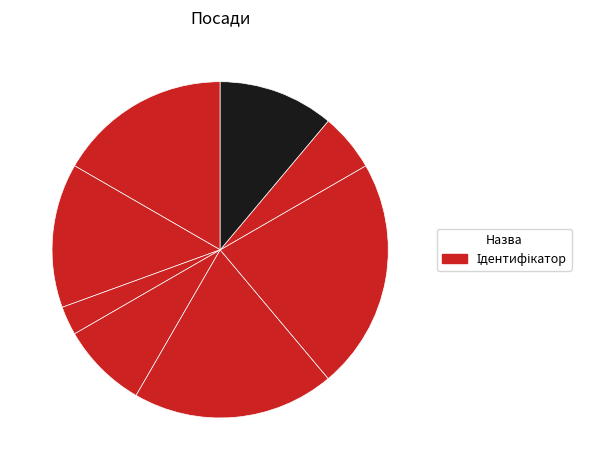

To the nearest percent, what is the average slice percentage?

12%